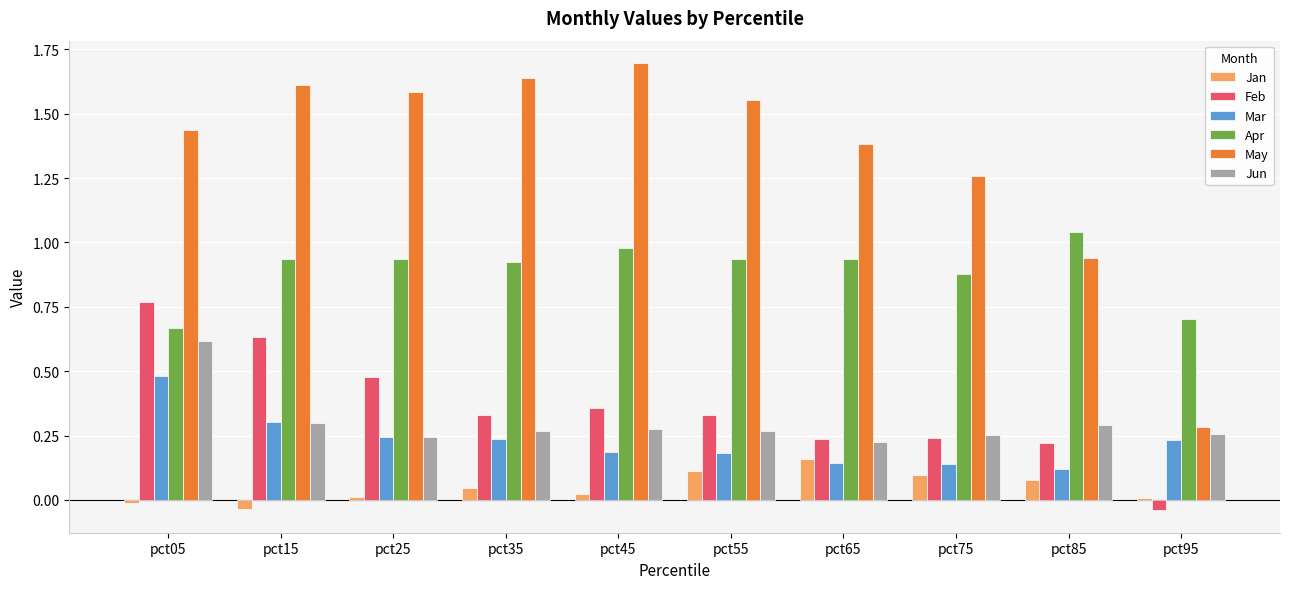

Rank the series by their maximum value, from lowest to highest.

Jan, Mar, Jun, Feb, Apr, May